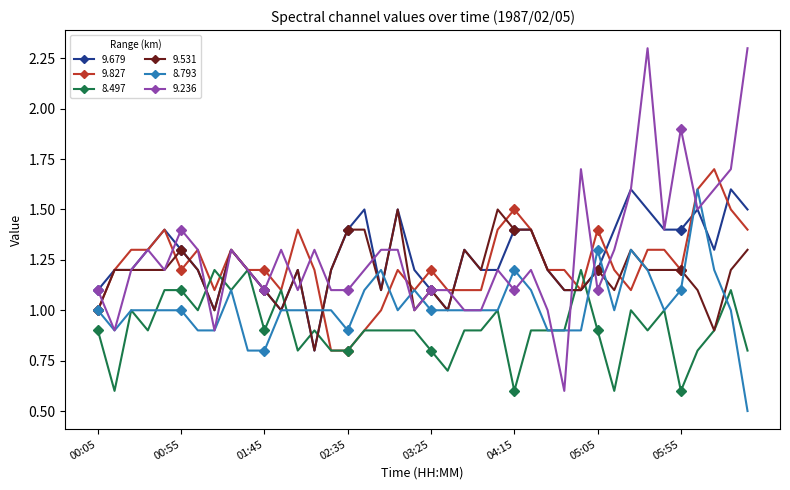

What is the highest value of the 9.531 series?

1.5